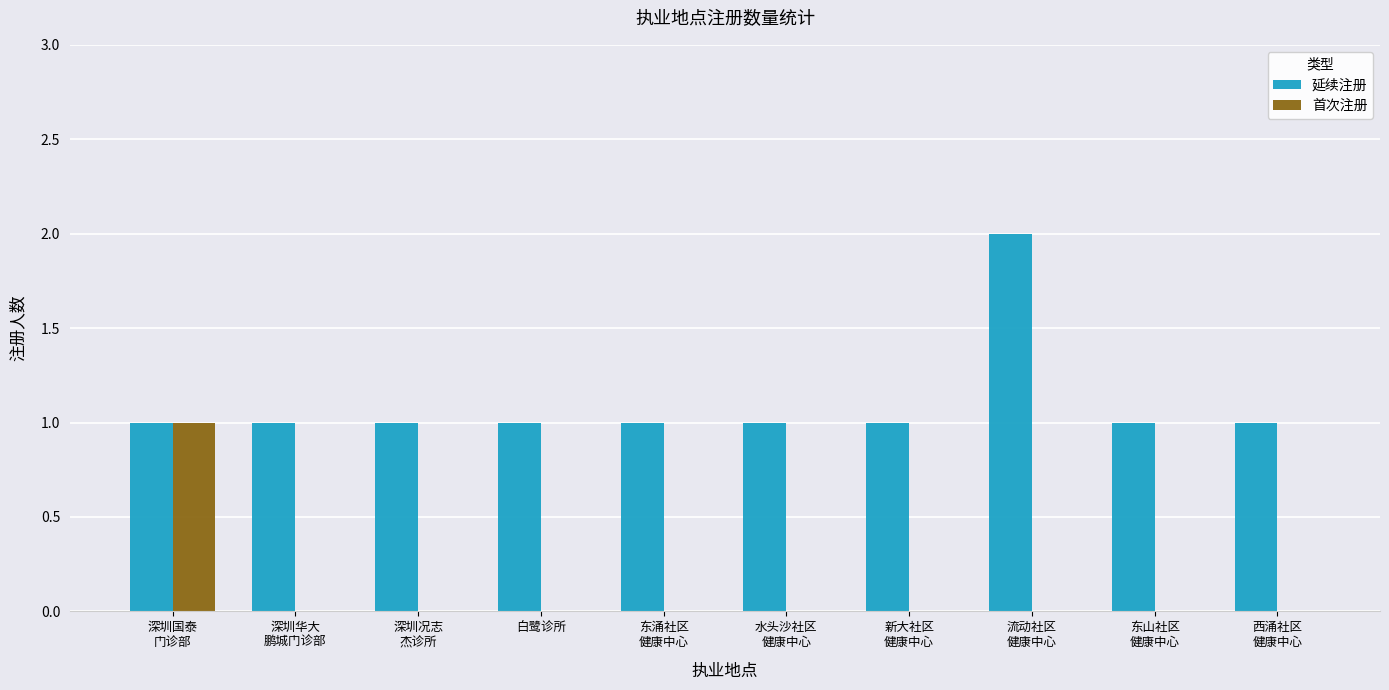

Which category has the highest value in the 首次注册 series?

深圳国泰
门诊部